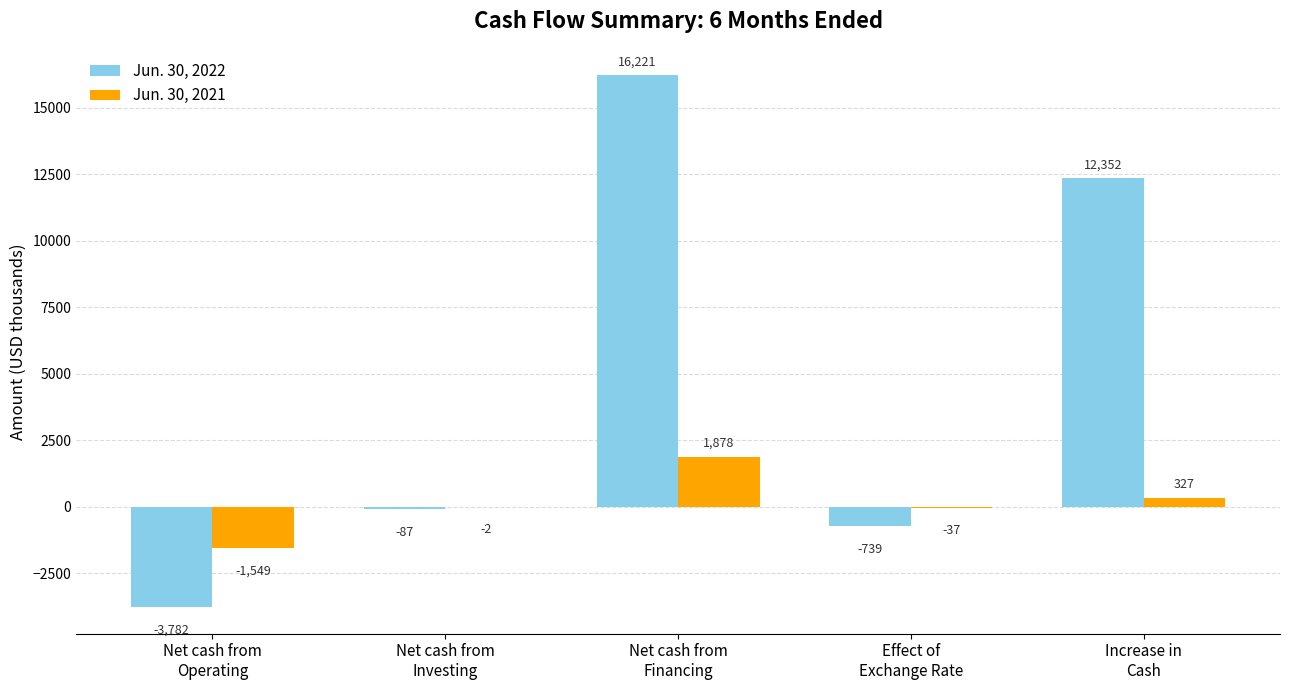

Is the value of Jun. 30, 2022 at Effect of
Exchange Rate greater than the value of Jun. 30, 2021 at Net cash from
Financing?

No